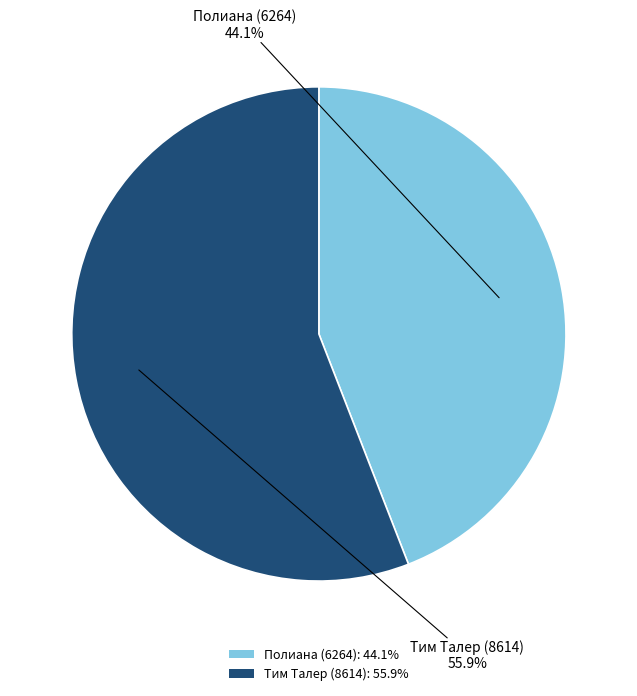

To the nearest percent, what is the difference between the Тим Талер (8614) and Полиана (6264) slice percentages?

12%